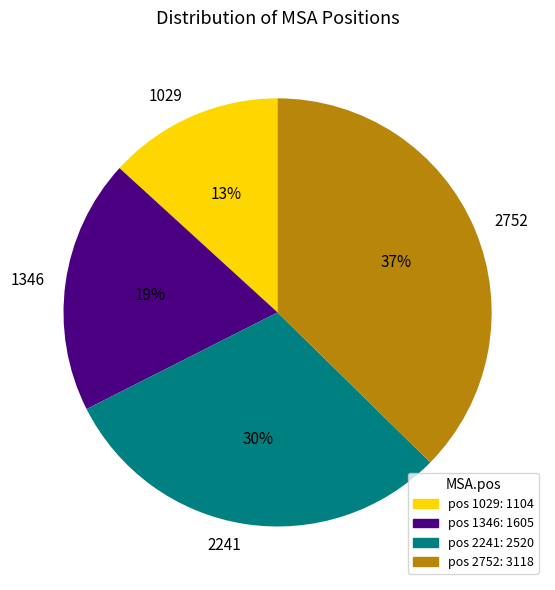

Do 1029 and 2752 together represent more than half of the pie?

Yes